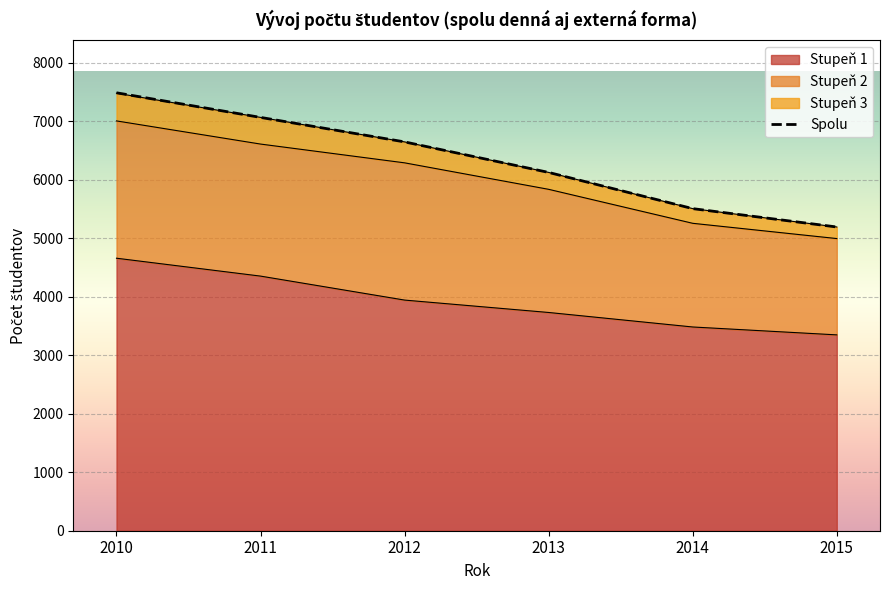

Which category has the highest value across all series?

2010